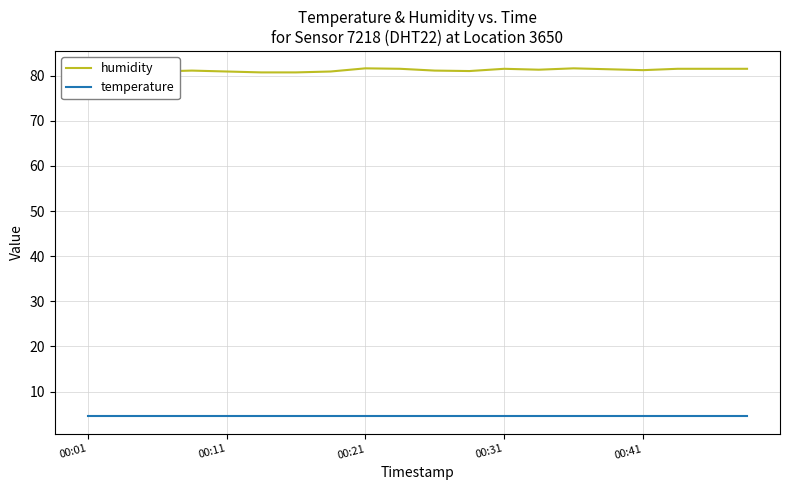

Which series has the widest spread of values?

humidity